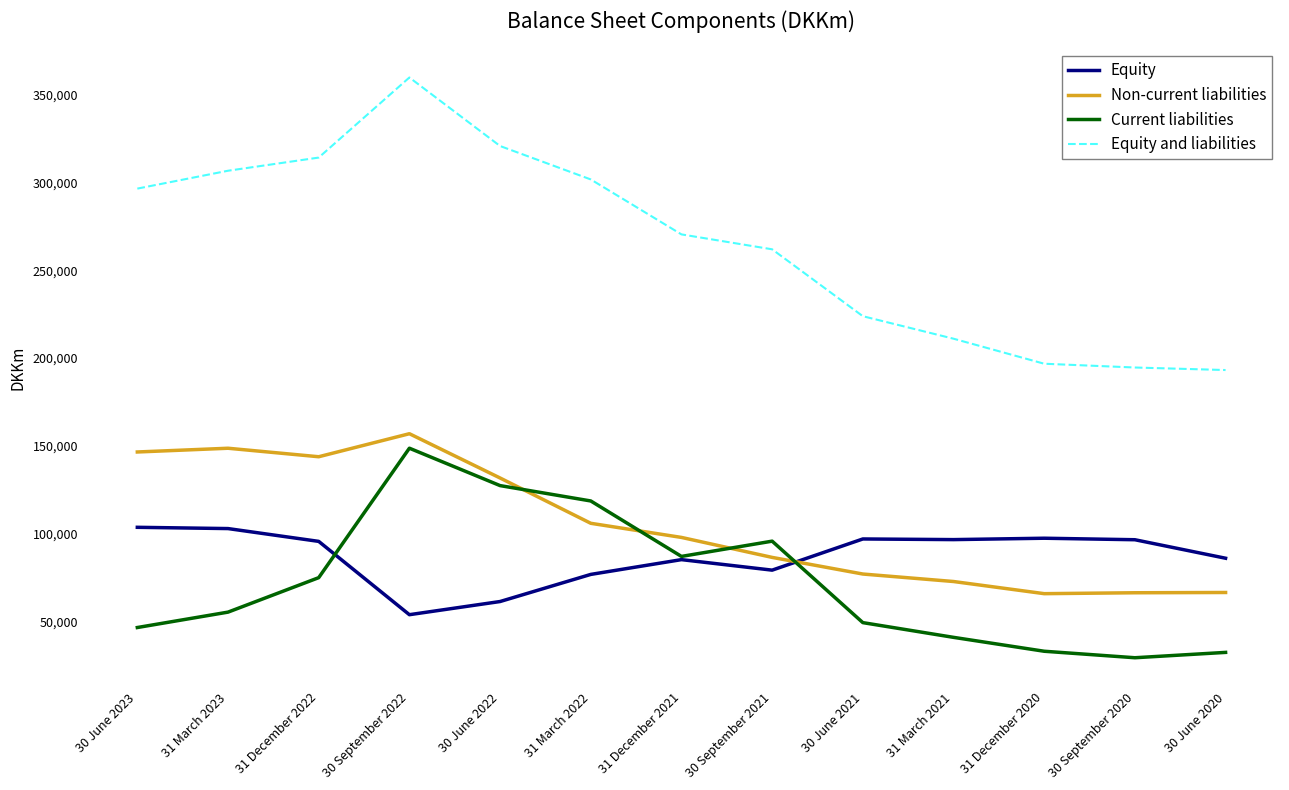

At 30 June 2023, list the series in order from largest to smallest.

Equity and liabilities, Non-current liabilities, Equity, Current liabilities